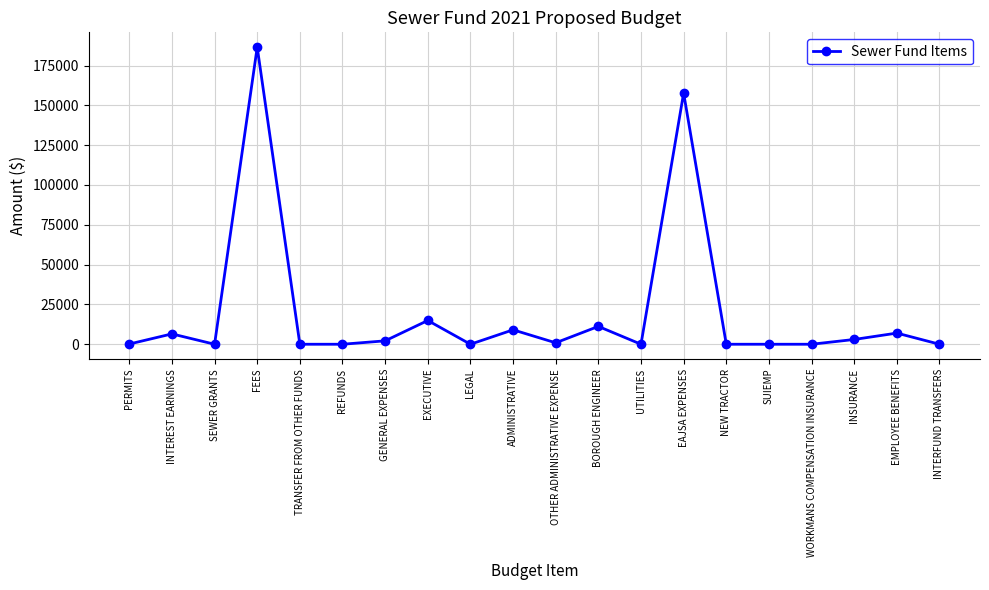

True or false: the data shows 157704 at EAJSA EXPENSES.

True